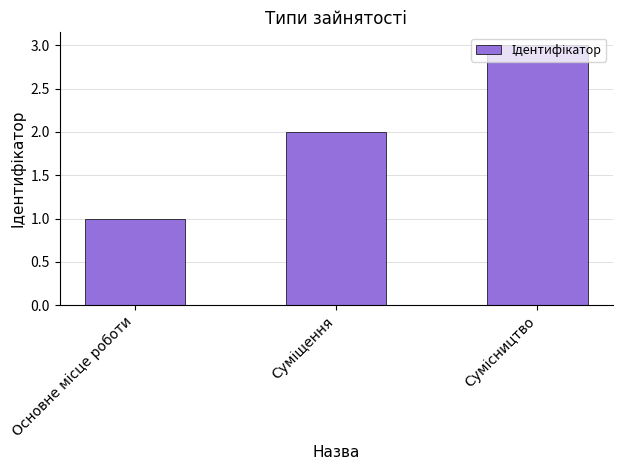

What is the sum of all values?

6